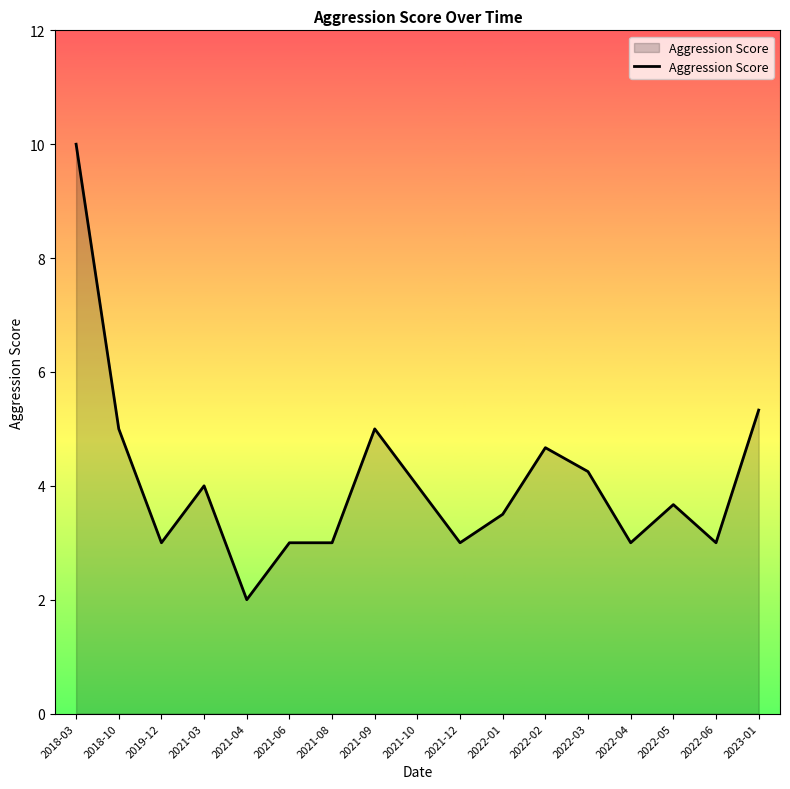

Count the number of data series in this chart.

1